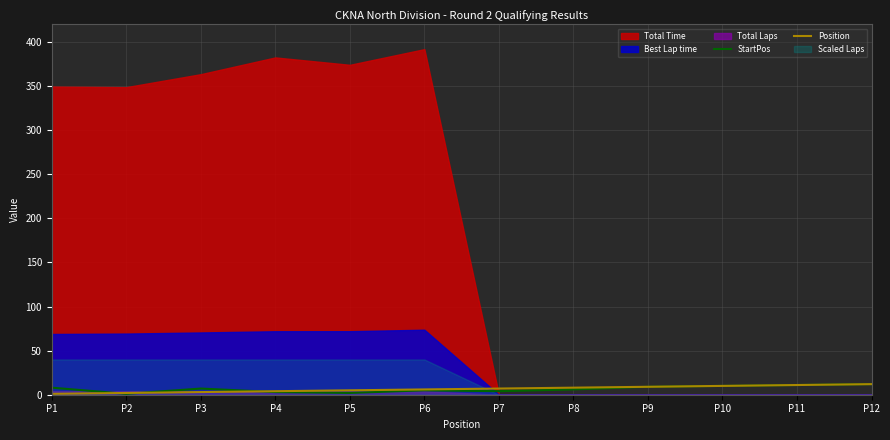

What is the highest value of the Position series?

12